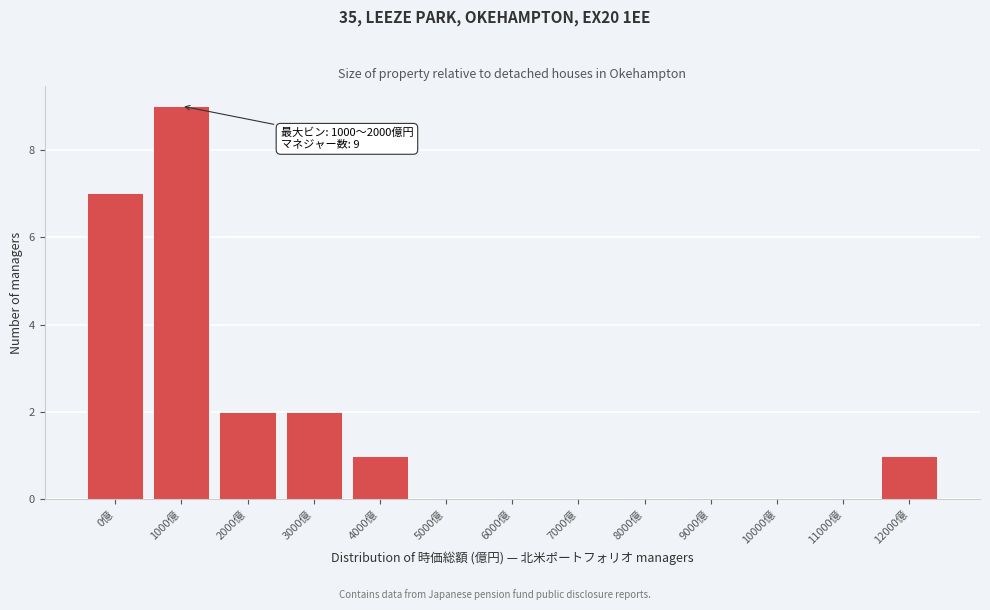

Reading left to right, list all the values displayed in this chart.

0億=7	1000億=9	2000億=2	3000億=2	4000億=1	5000億=0	6000億=0	7000億=0	8000億=0	9000億=0	10000億=0	11000億=0	12000億=1